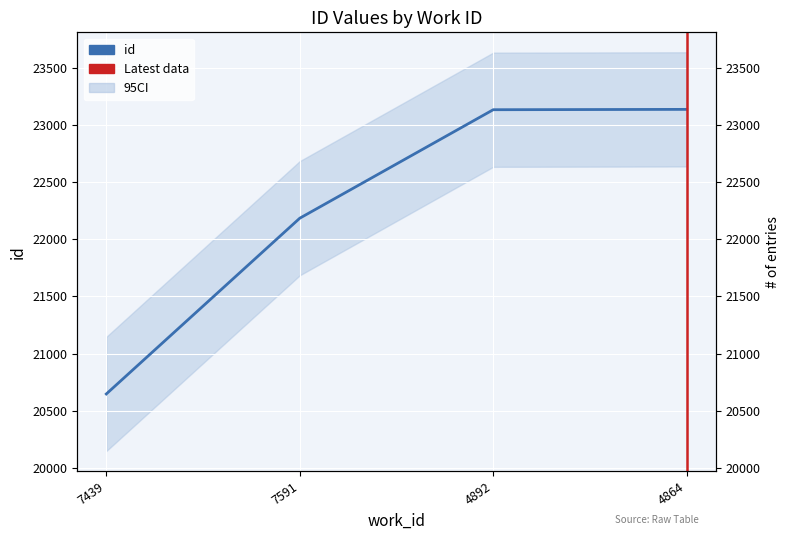

What is the value of the 1st point from the left?

20646